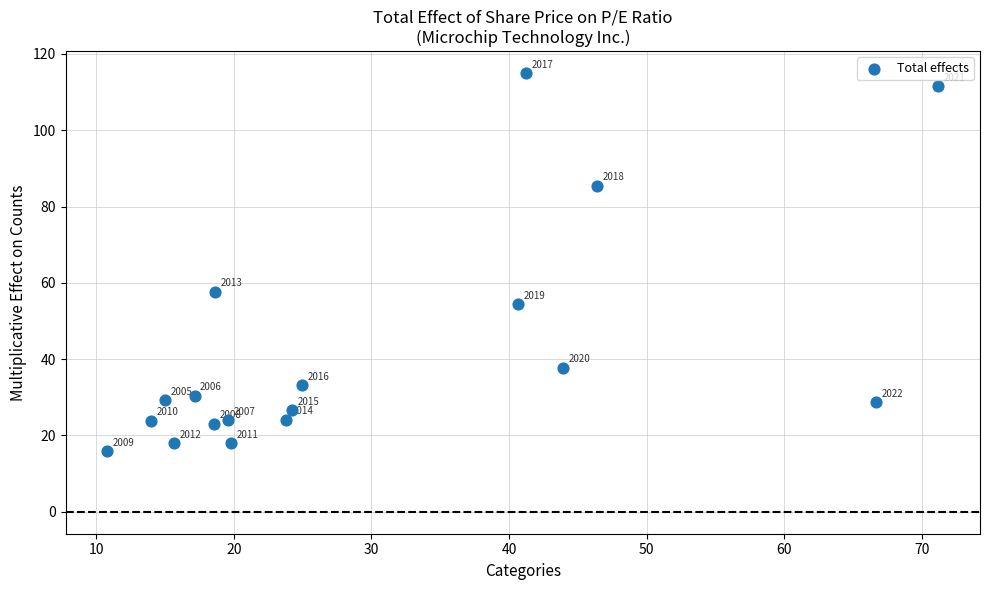

What Y value in the scatter plot is closest to 65?

57.6